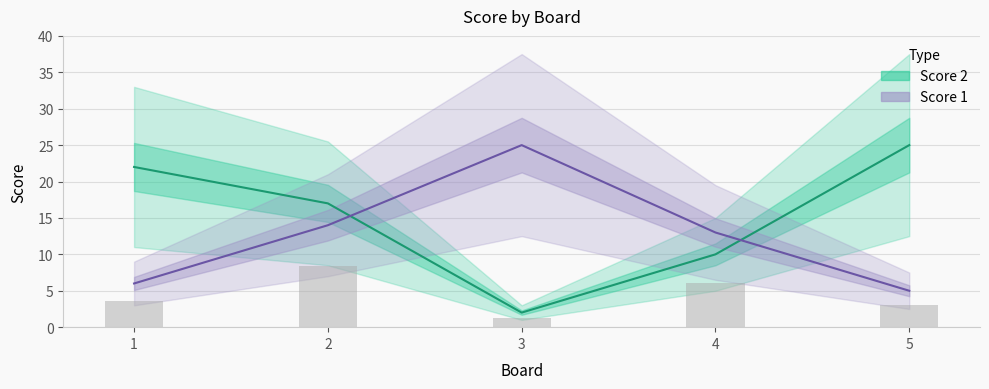

At which category is the sum across all series the highest?

2